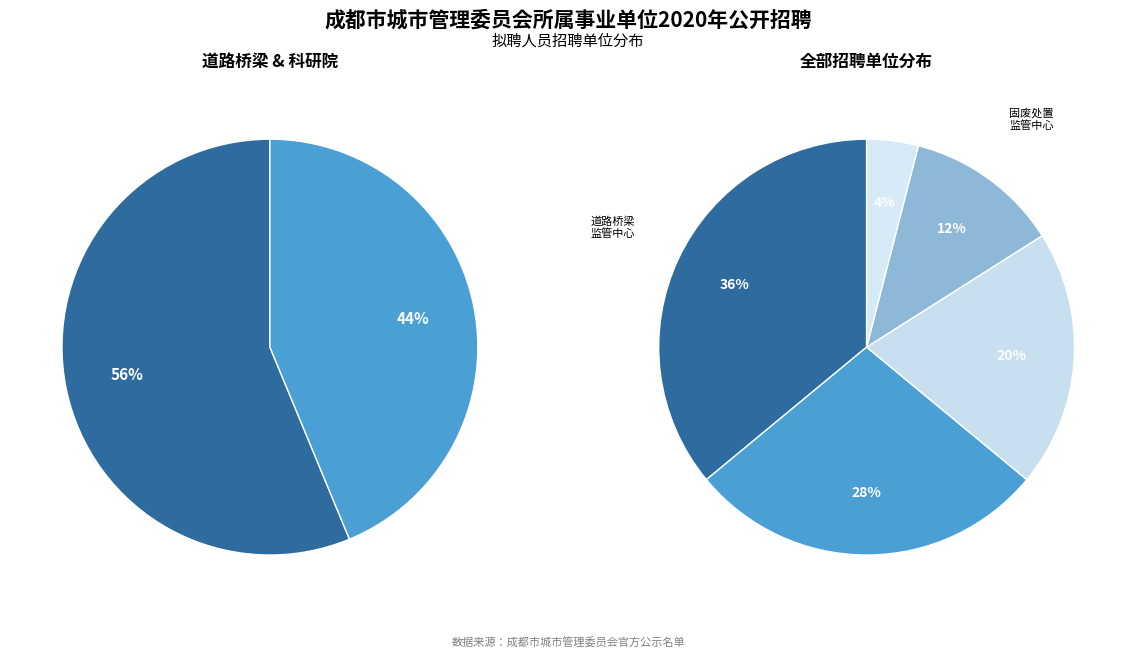

To the nearest percent, what is the difference between the 成都市生活固体废弃物处置监管服务中心 and 成都市市容环卫监管服务中心 slice percentages?

8%